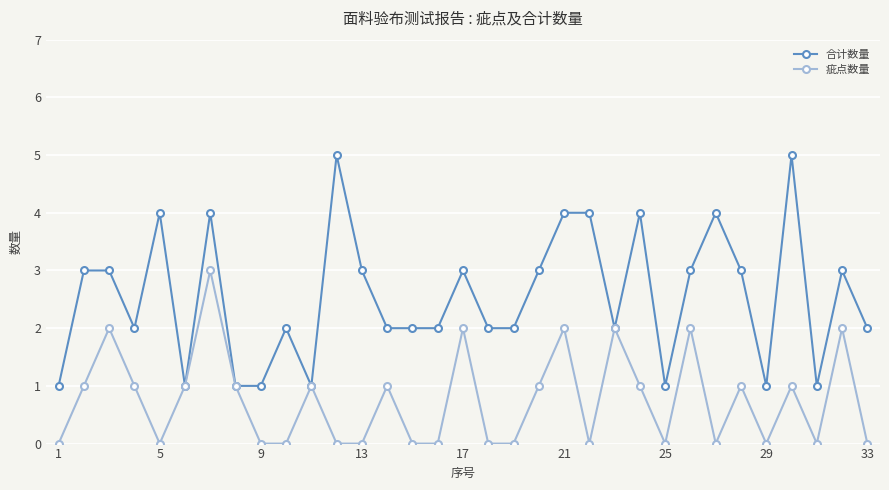

List the series in order of their peak value, lowest first.

疵点数量, 合计数量